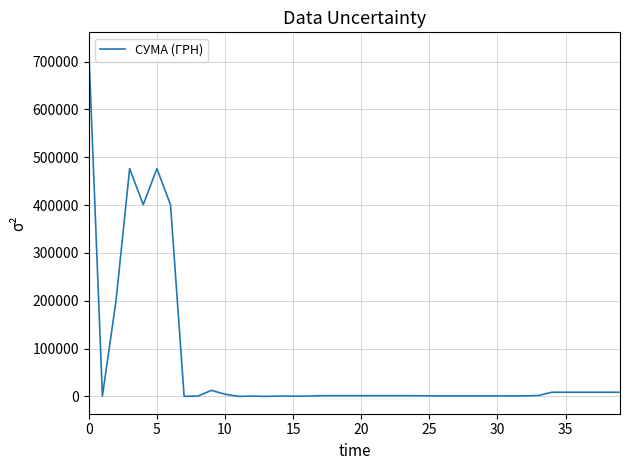

What is the average value?

69431.5